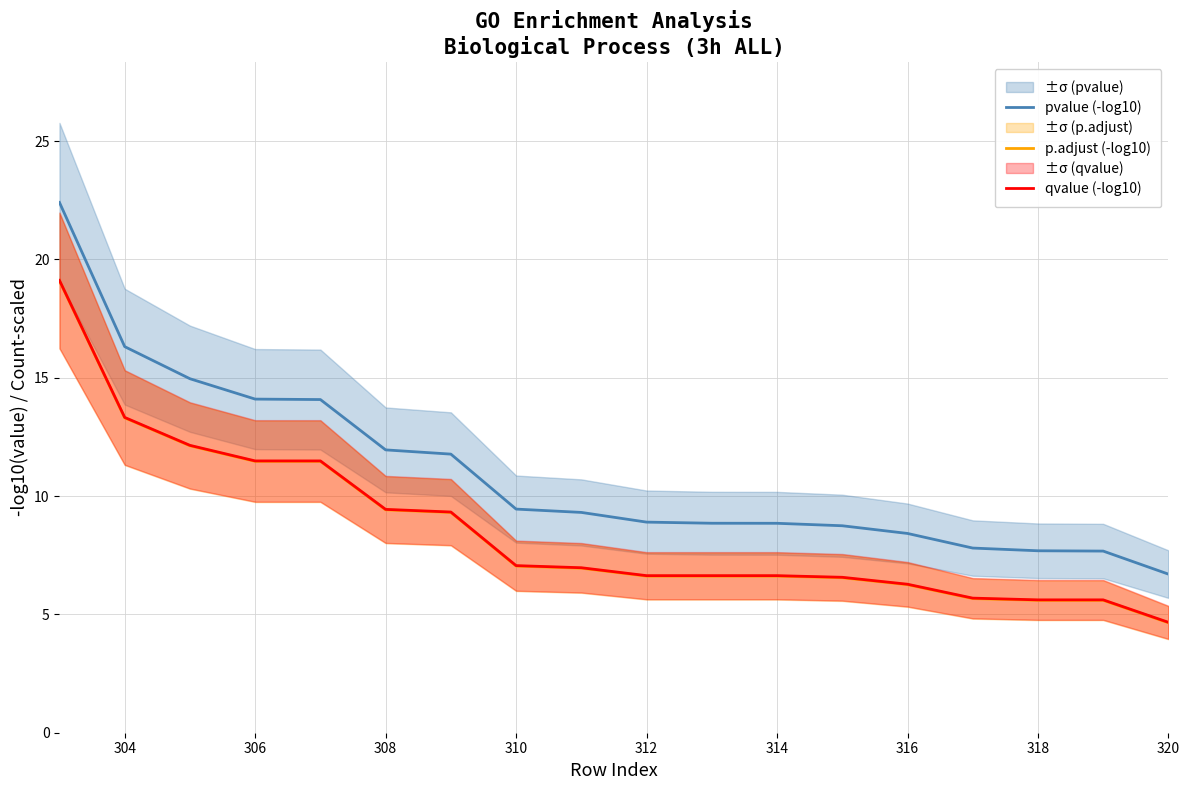

Which series has the largest range (max minus min)?

pvalue (-log10)